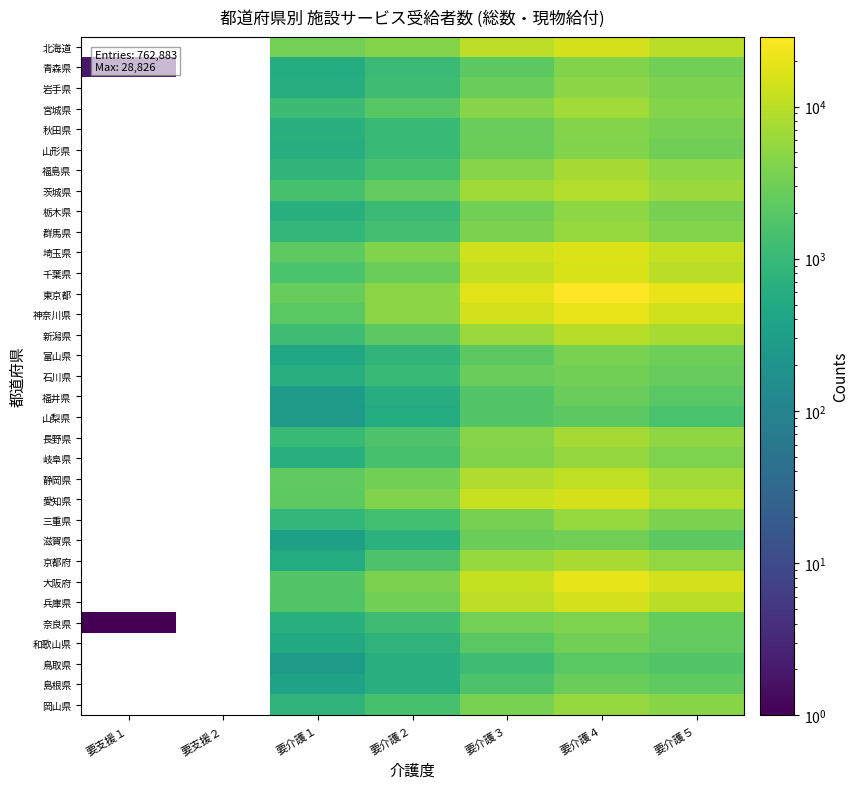

How many series are shown in this chart?

33